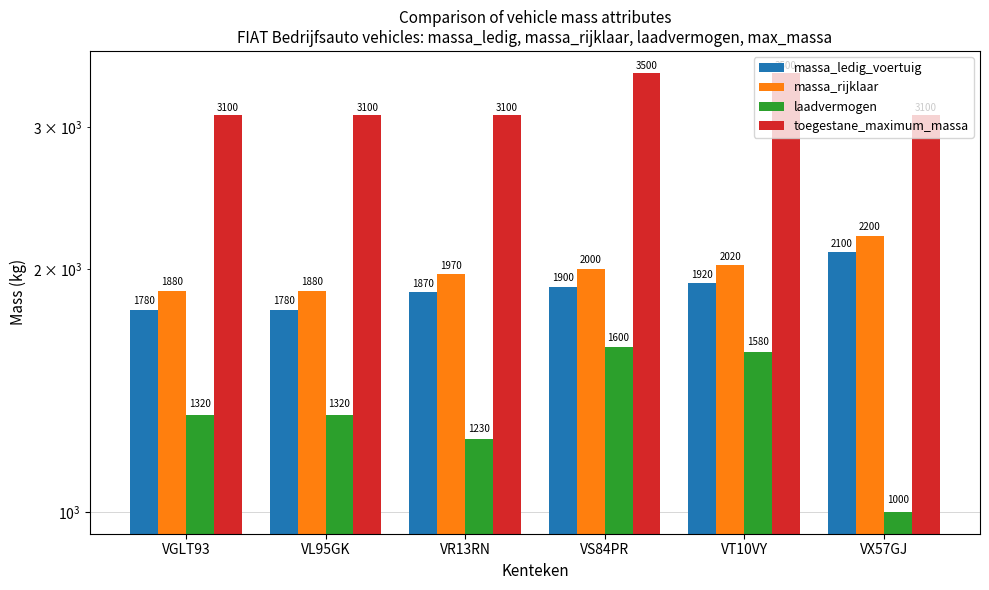

How many groups of bars are there?

6